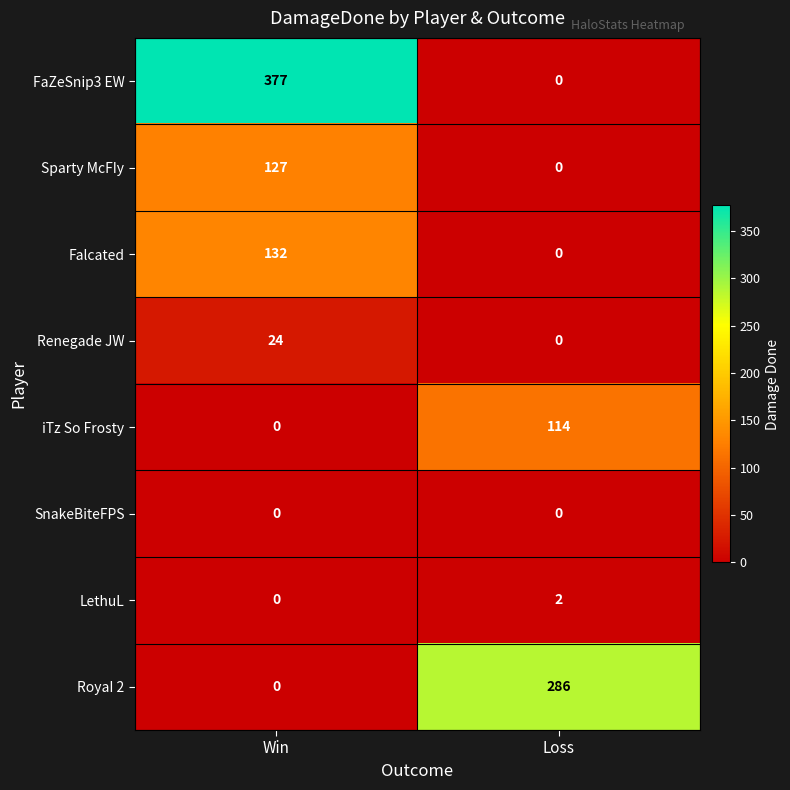

The value of Sparty McFIy at Loss is 55. True or false?

False